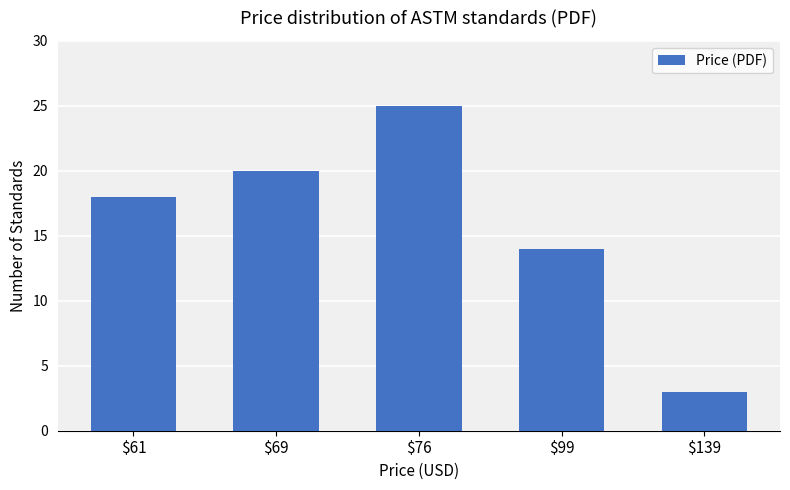

What is the change in value from $61 to $139?

-15